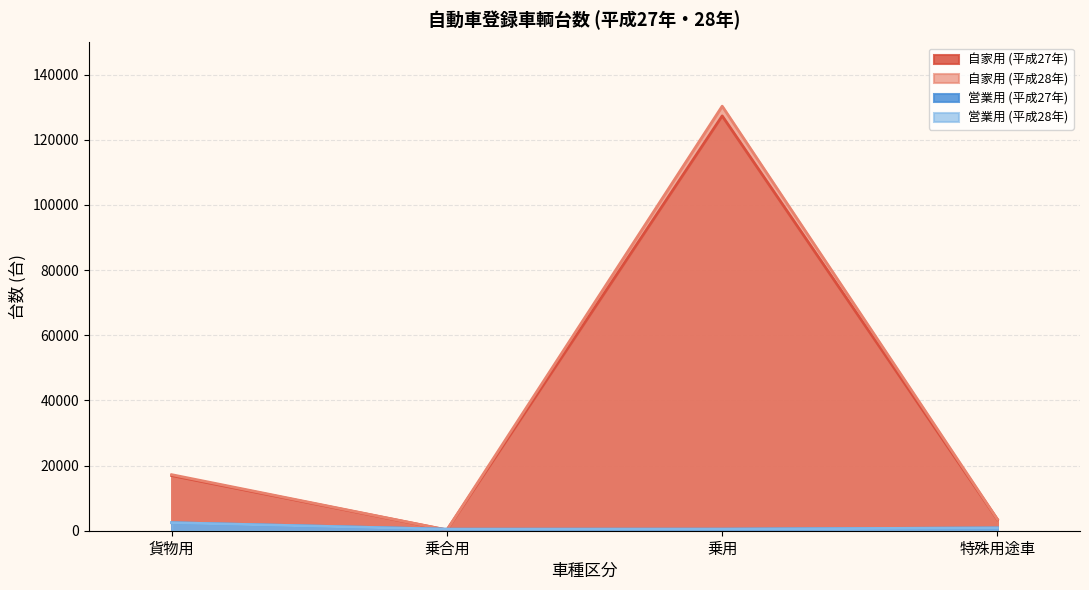

What is the sum of all 自家用 (平成28年) values?

151265